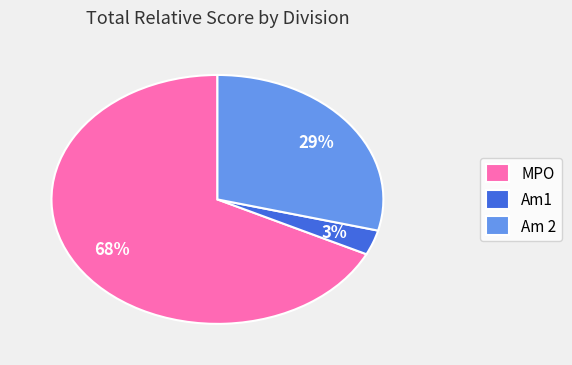

Combined, do Am1 and Am 2 account for over 50%?

No